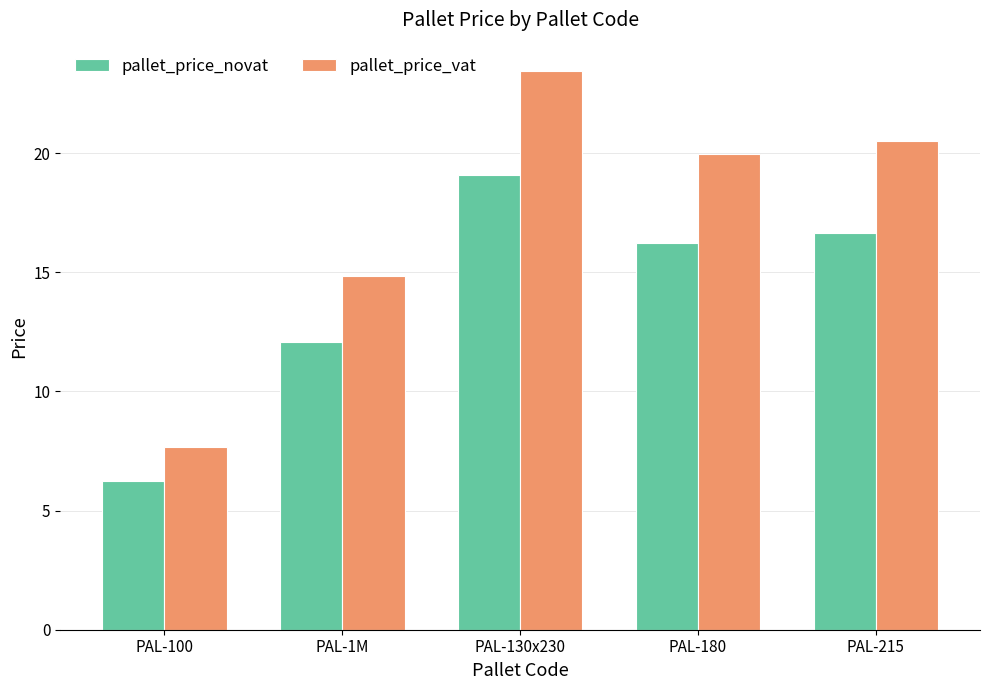

How many distinct data groups are displayed?

2